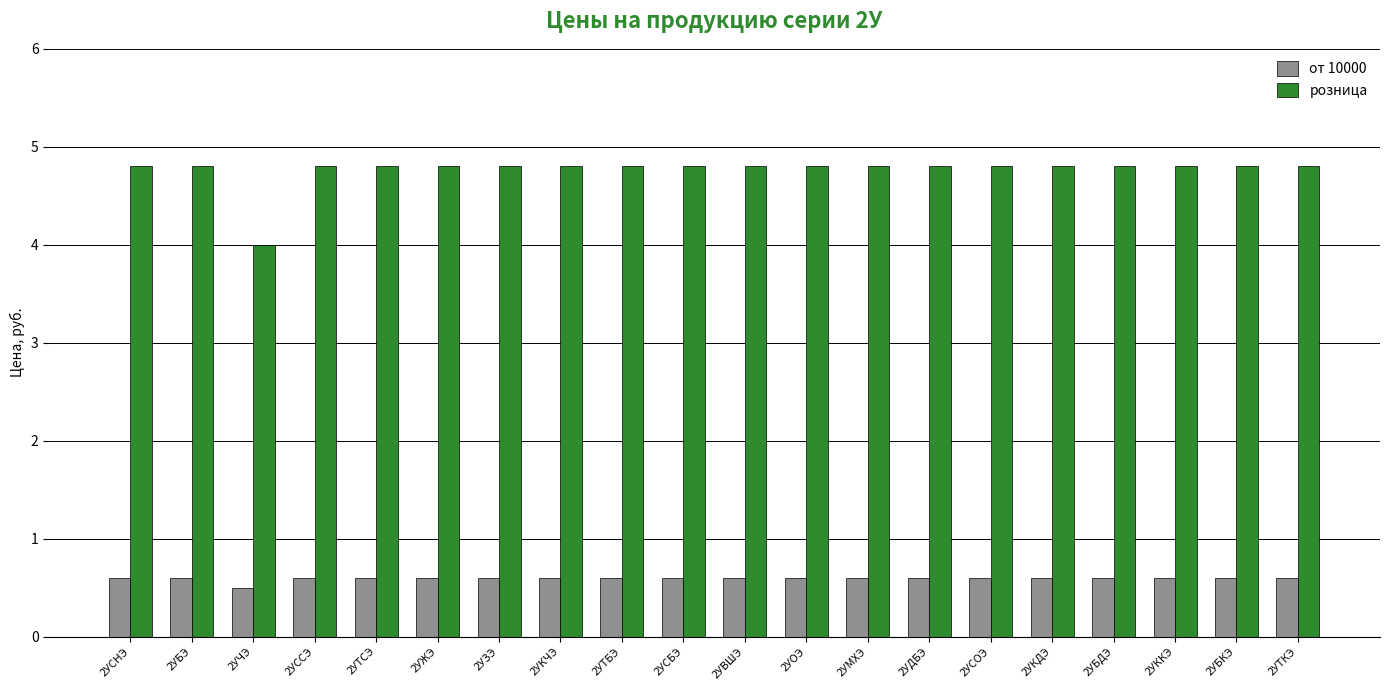

Reading left to right, extract all data points from this chart.

от 10000: 0.6	0.6	0.5	0.6	0.6	0.6	0.6	0.6	0.6	0.6	0.6	0.6	0.6	0.6	0.6	0.6	0.6	0.6	0.6	0.6
розница: 4.8	4.8	4.0	4.8	4.8	4.8	4.8	4.8	4.8	4.8	4.8	4.8	4.8	4.8	4.8	4.8	4.8	4.8	4.8	4.8